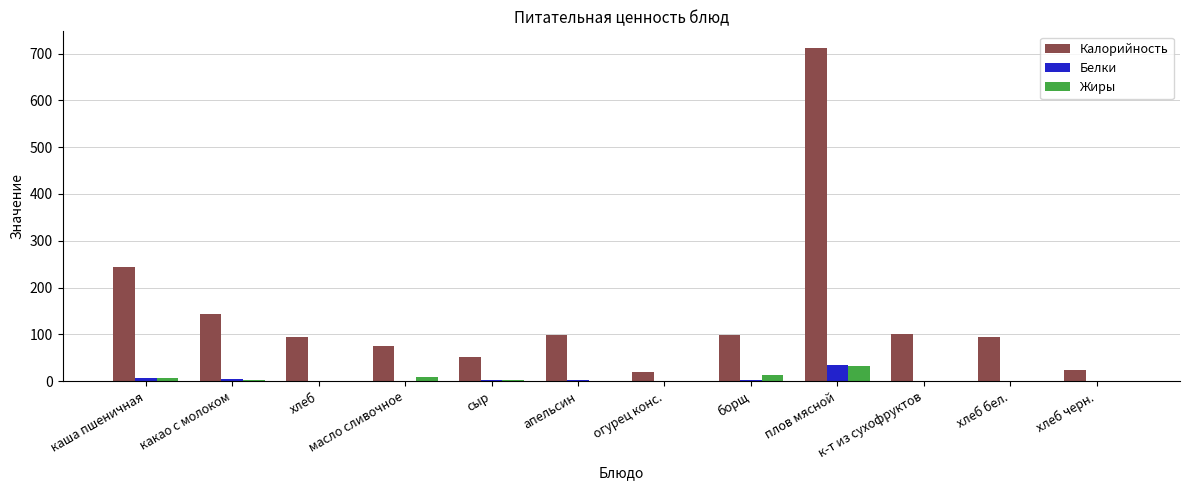

What is the sum of all Жиры values?

69.2